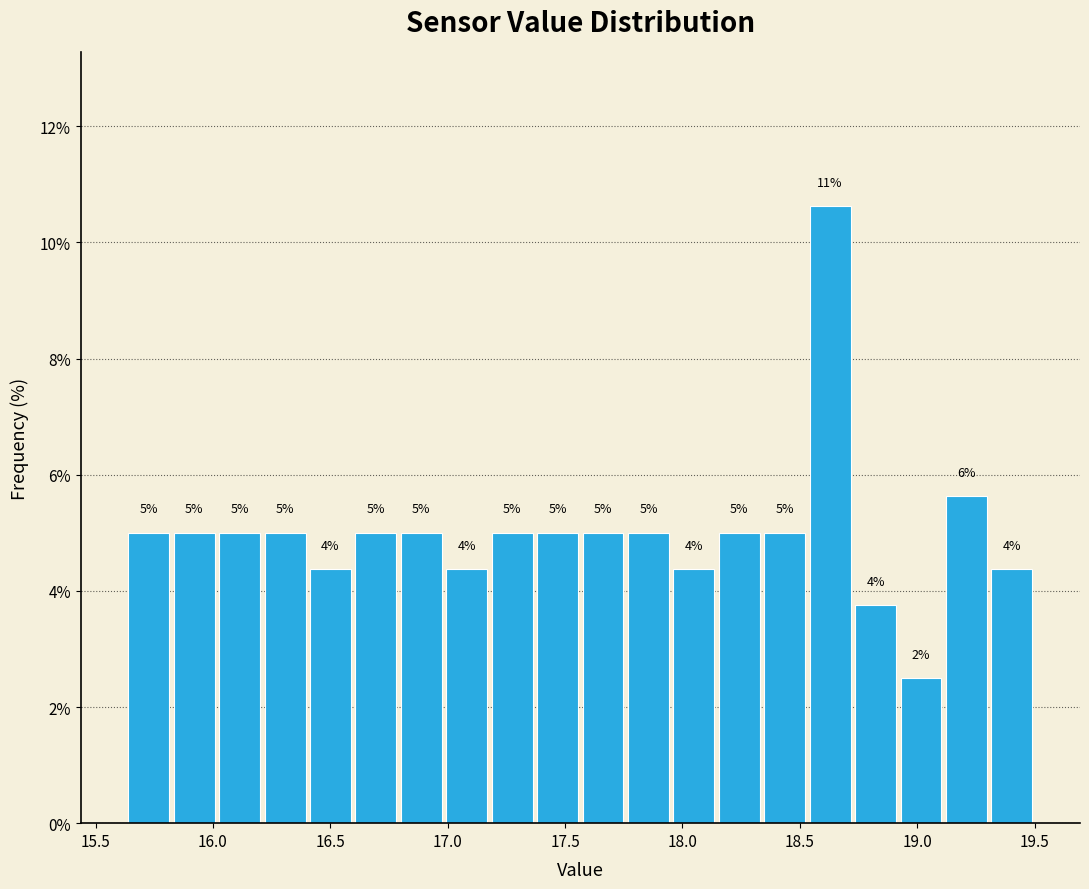

Around what value on the x-axis is the tallest bar? Give the approximate position of its centre, as read against the axis.

18.65